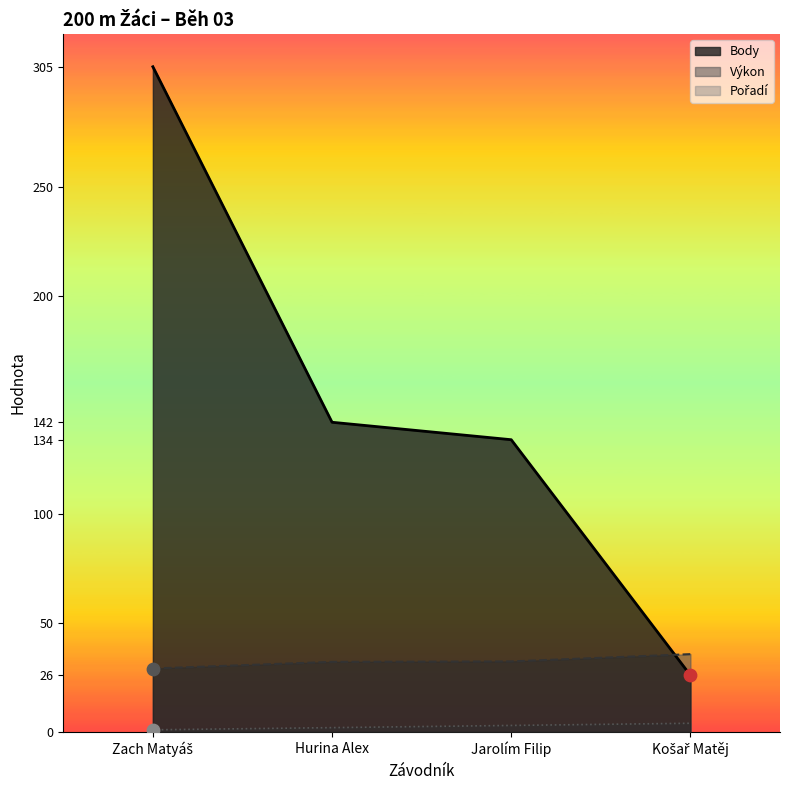

Which series has the largest total across all categories?

Body